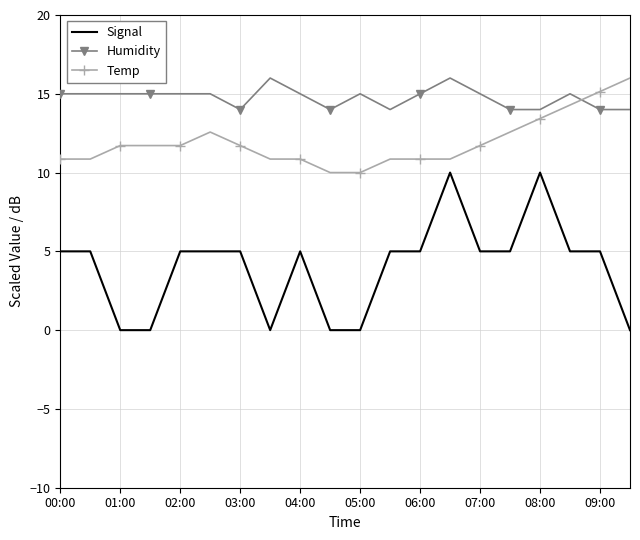

True or false: Signal and Temp cross at least once.

False